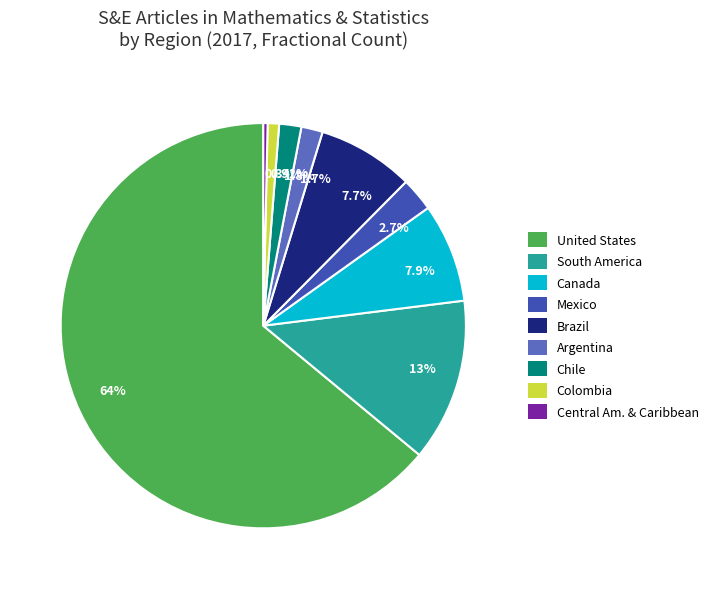

Is there a majority slice in this chart?

Yes